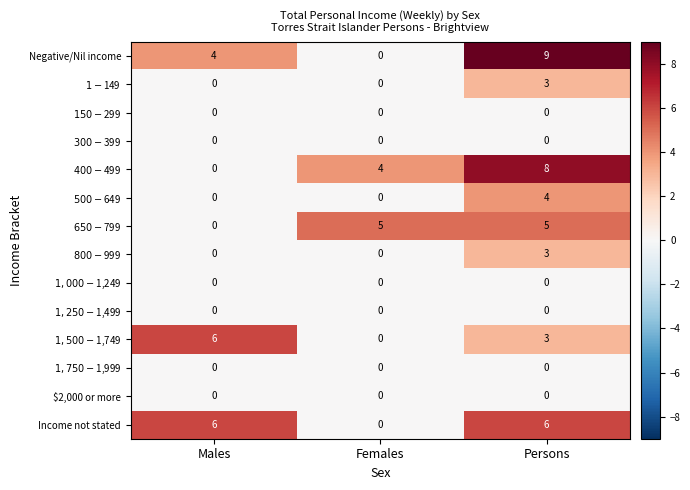

True or false: Income not stated has a value of 0 at Females.

True